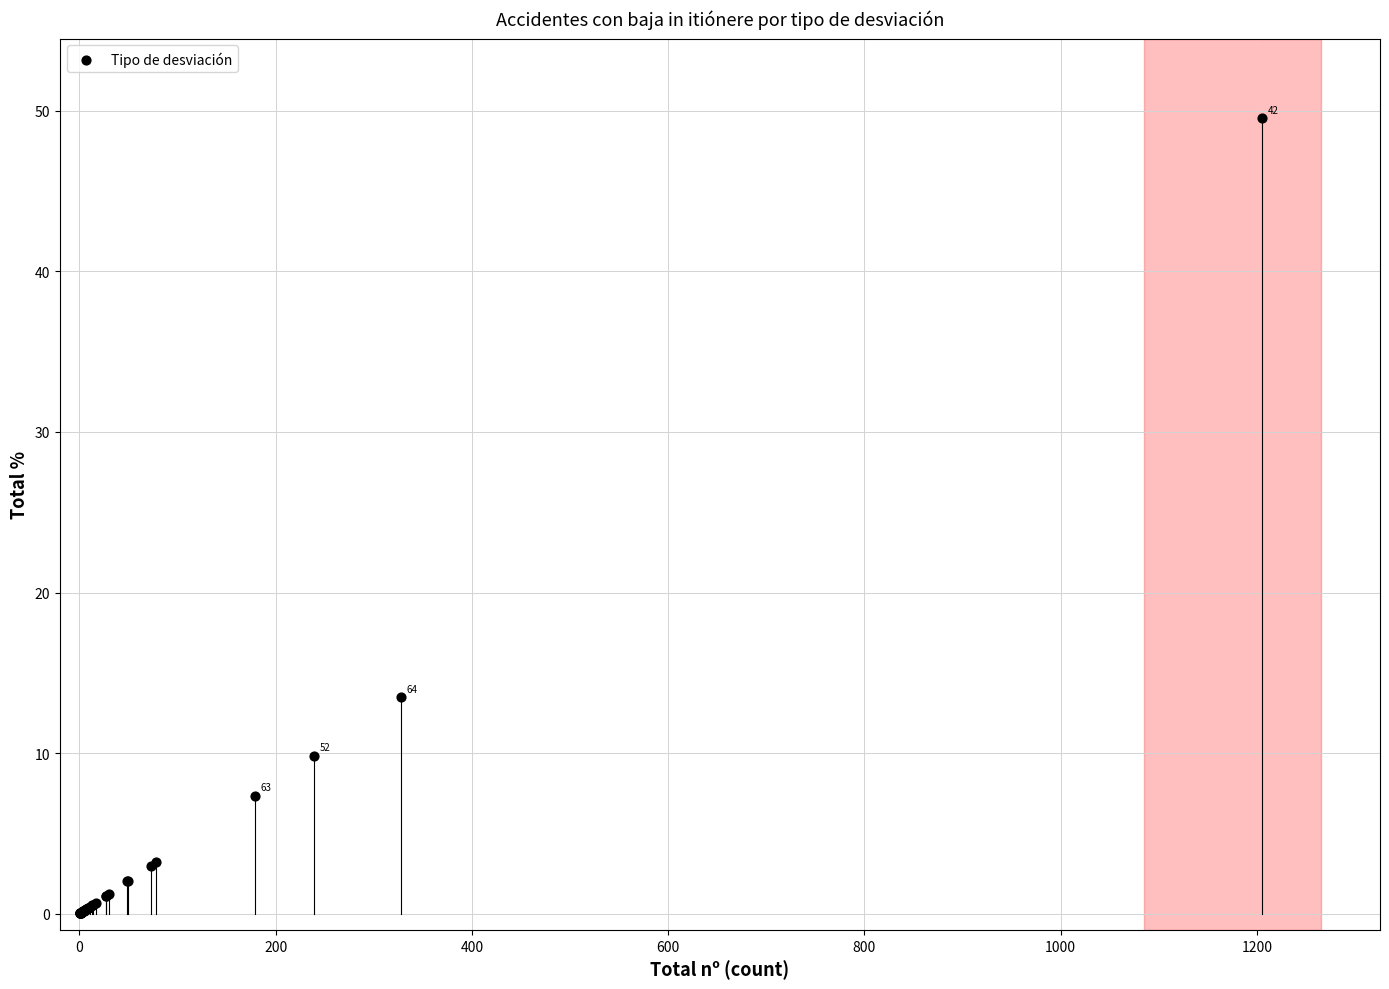

What Y value in the scatter plot is closest to 24?

13.5